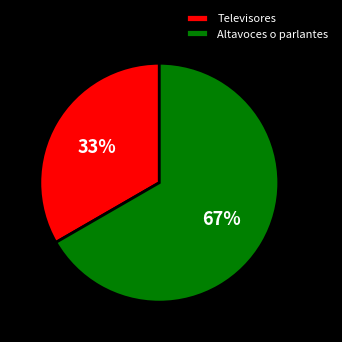

Is the sum of Altavoces o parlantes and Televisores greater than half?

Yes